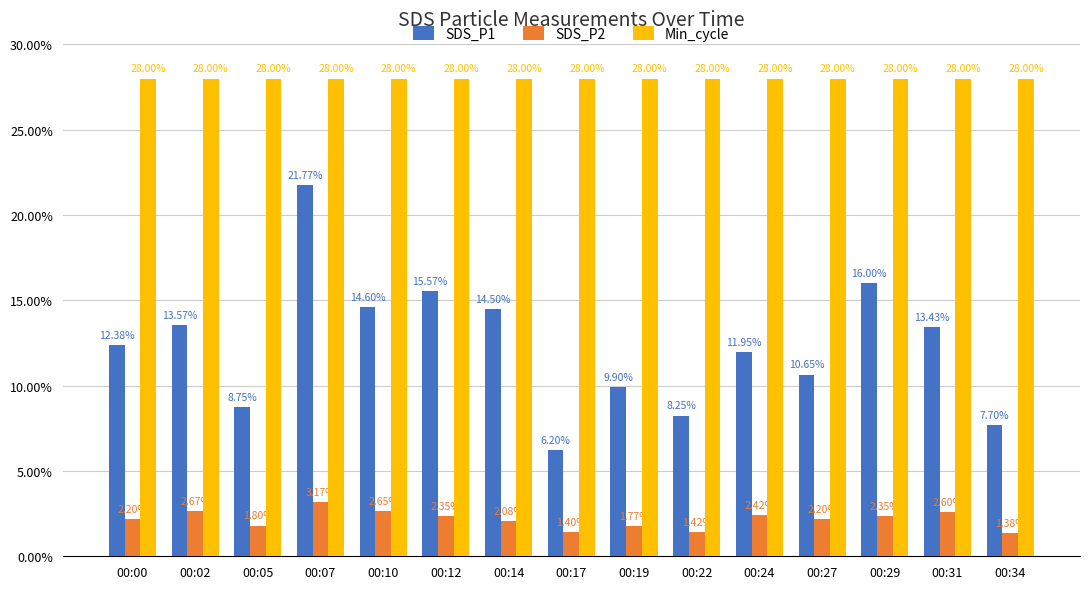

What is the total value across all series at 00:31?

44.0